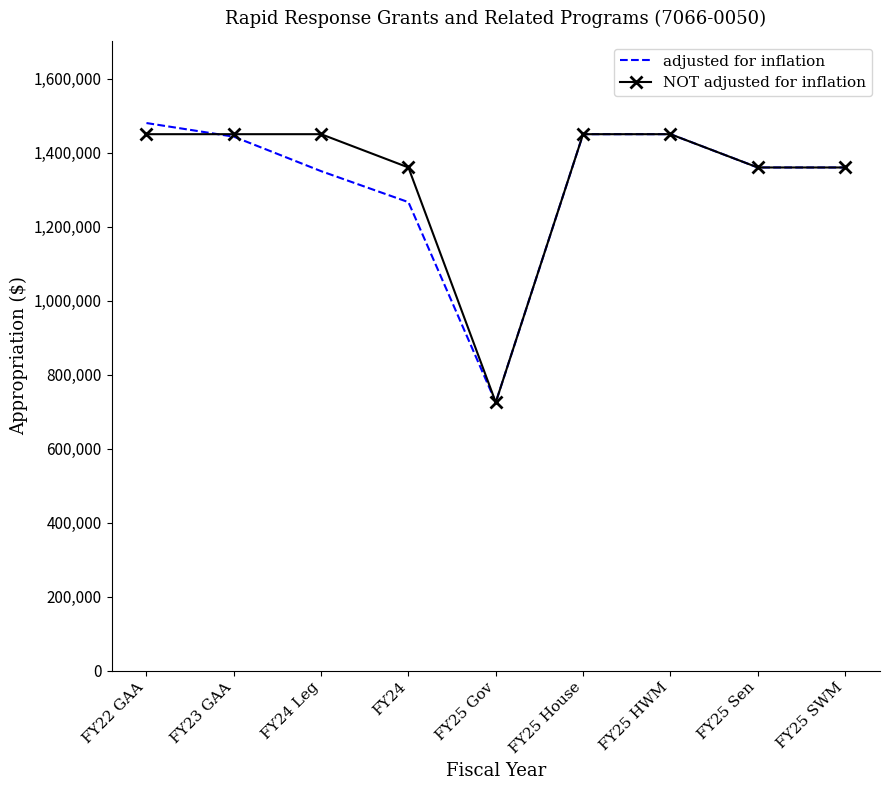

What is the lowest value of the NOT adjusted for inflation series?

725000